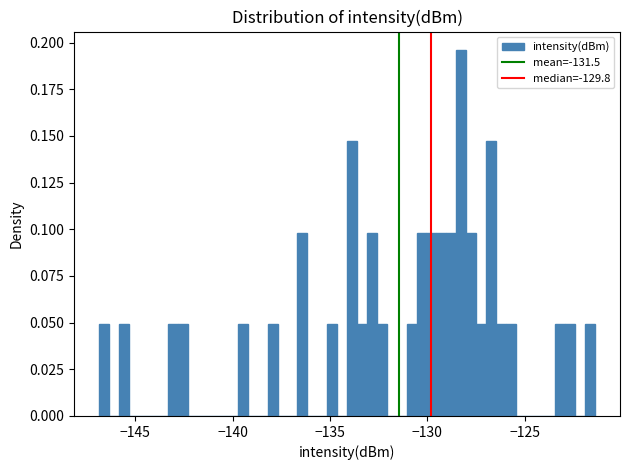

Around what value on the x-axis is the tallest bar? Give the approximate position of its centre, as read against the axis.

-128.5